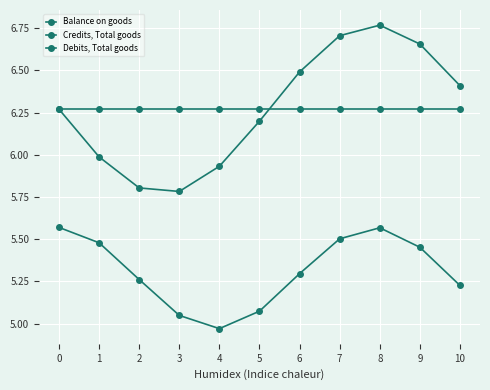

How many series are shown in this chart?

3